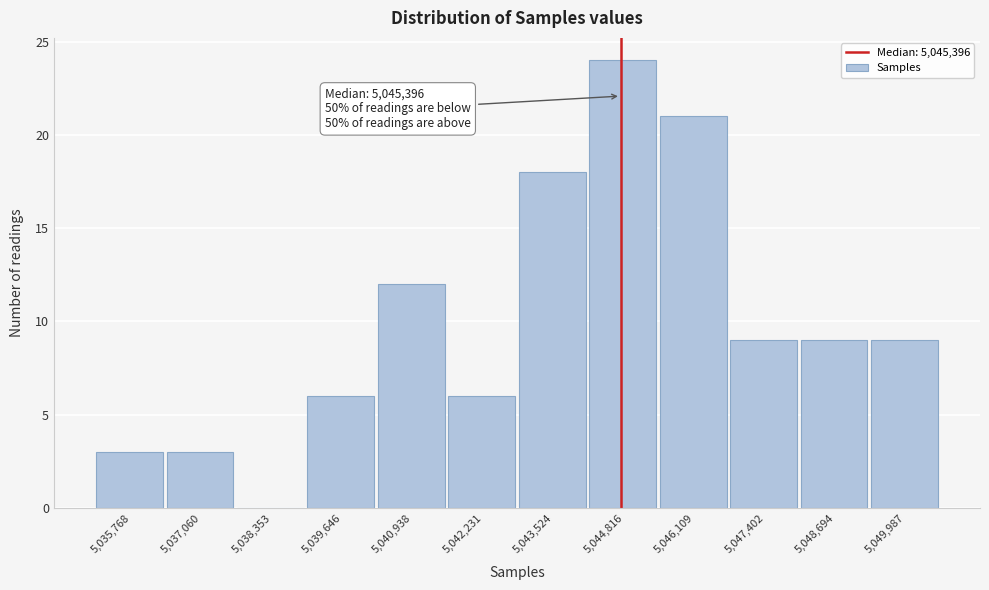

Reading left to right, extract all data points from this chart.

5,035,768=3	5,037,060=3	5,038,353=0	5,039,646=6	5,040,938=12	5,042,231=6	5,043,524=18	5,044,816=24	5,046,109=21	5,047,402=9	5,048,694=9	5,049,987=9